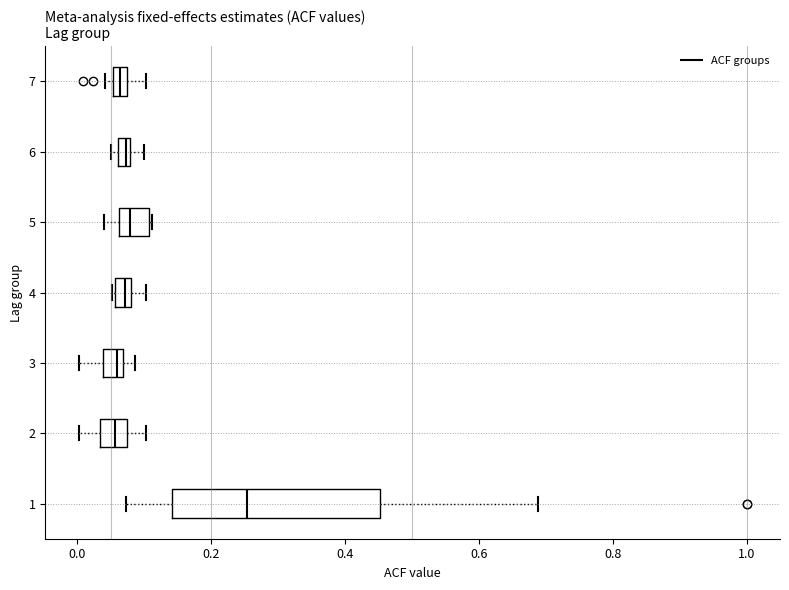

Where is the left edge of the box at y = 6 on the x-axis? The values are not printed on the chart, so give them approximately, as read against the axis.

0.06